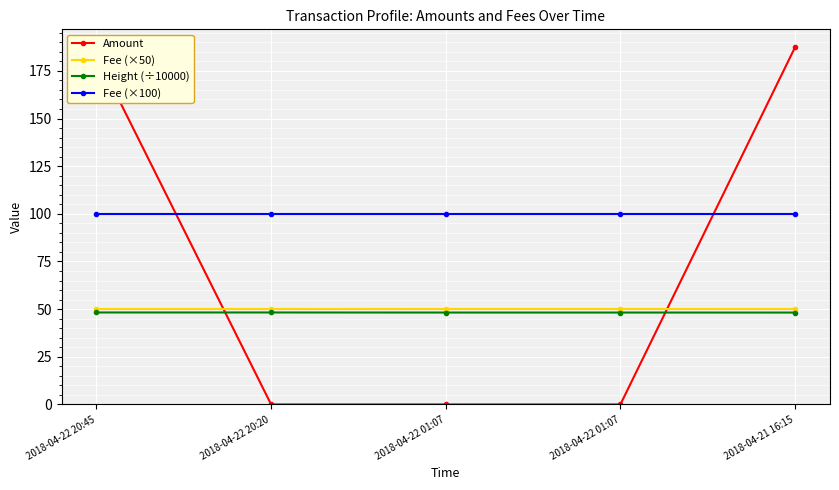

Is the value of Fee (×100) at 2018-04-22 20:45 greater than the value of Amount at 2018-04-22 20:45?

No